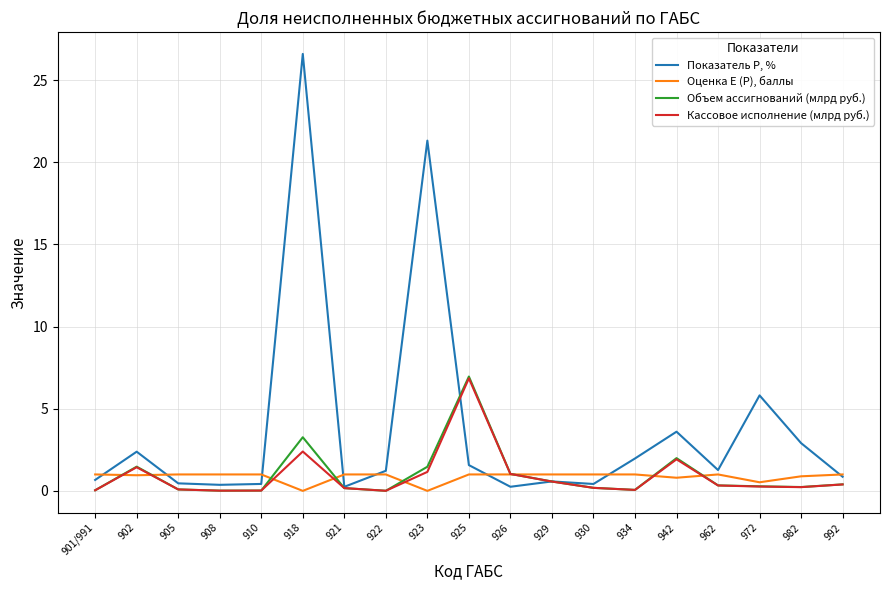

Between 910 and 923, which series saw the biggest shift?

Показатель P, %